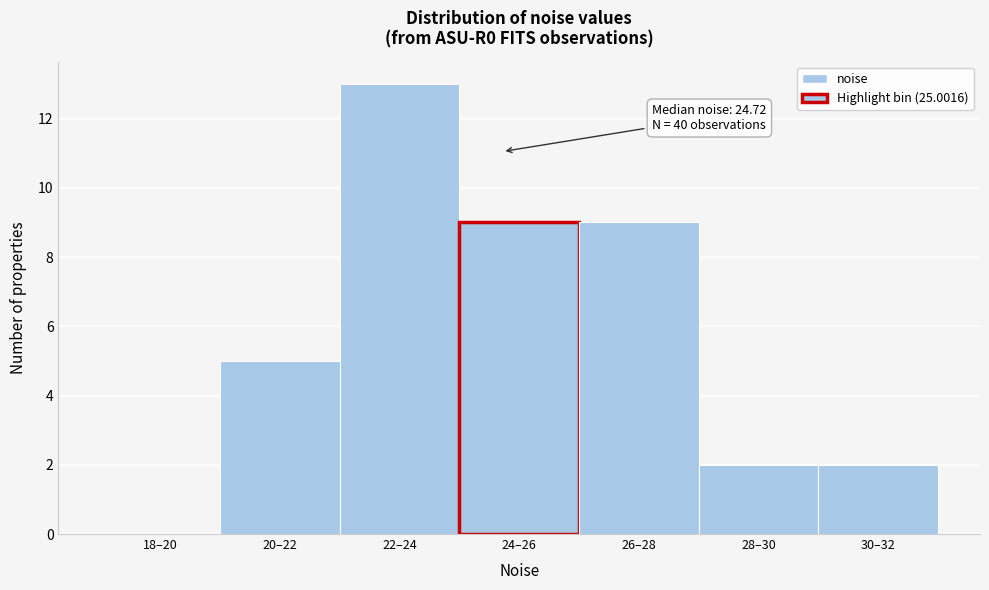

Reading right to left, what are all the values shown in this chart?

30–32=2	28–30=2	26–28=9	24–26=9	22–24=13	20–22=5	18–20=0